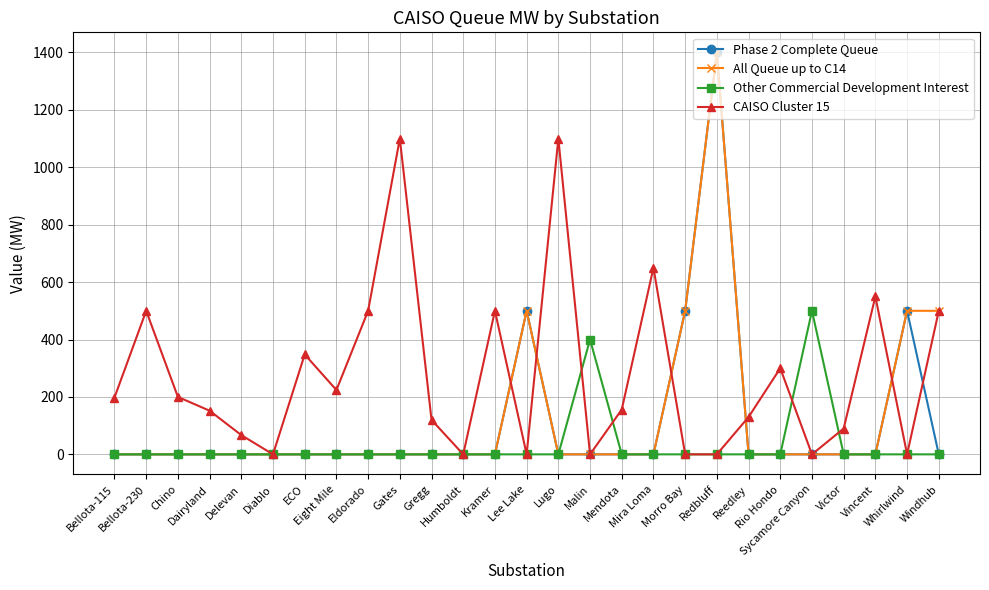

True or false: Phase 2 Complete Queue has a value of -835 at Vincent.

False